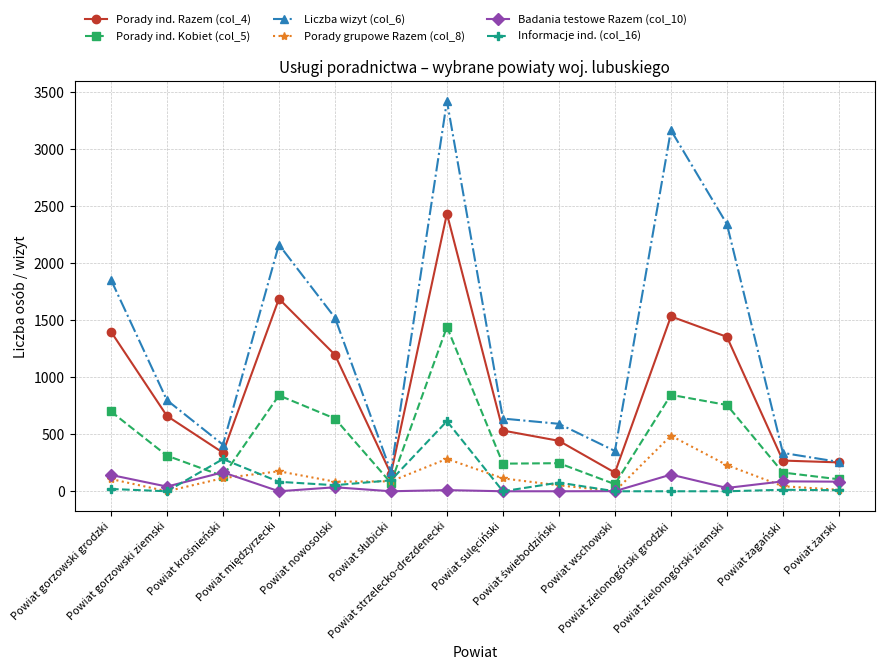

What is the average value of the Porady grupowe Razem (col_8) series?

128